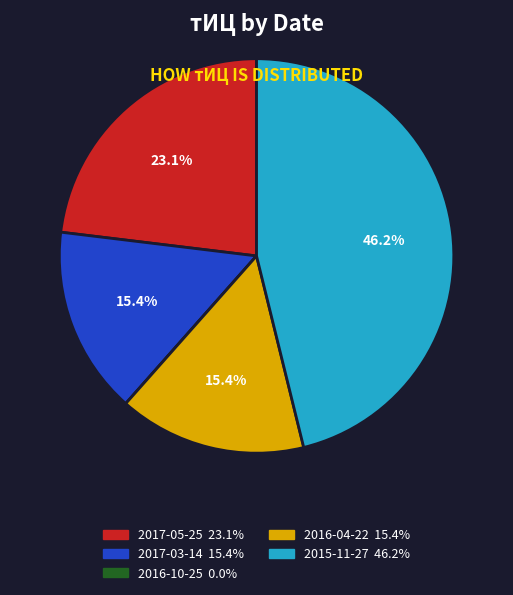

What percentage is NOT represented by 2015-11-27?

53.8%